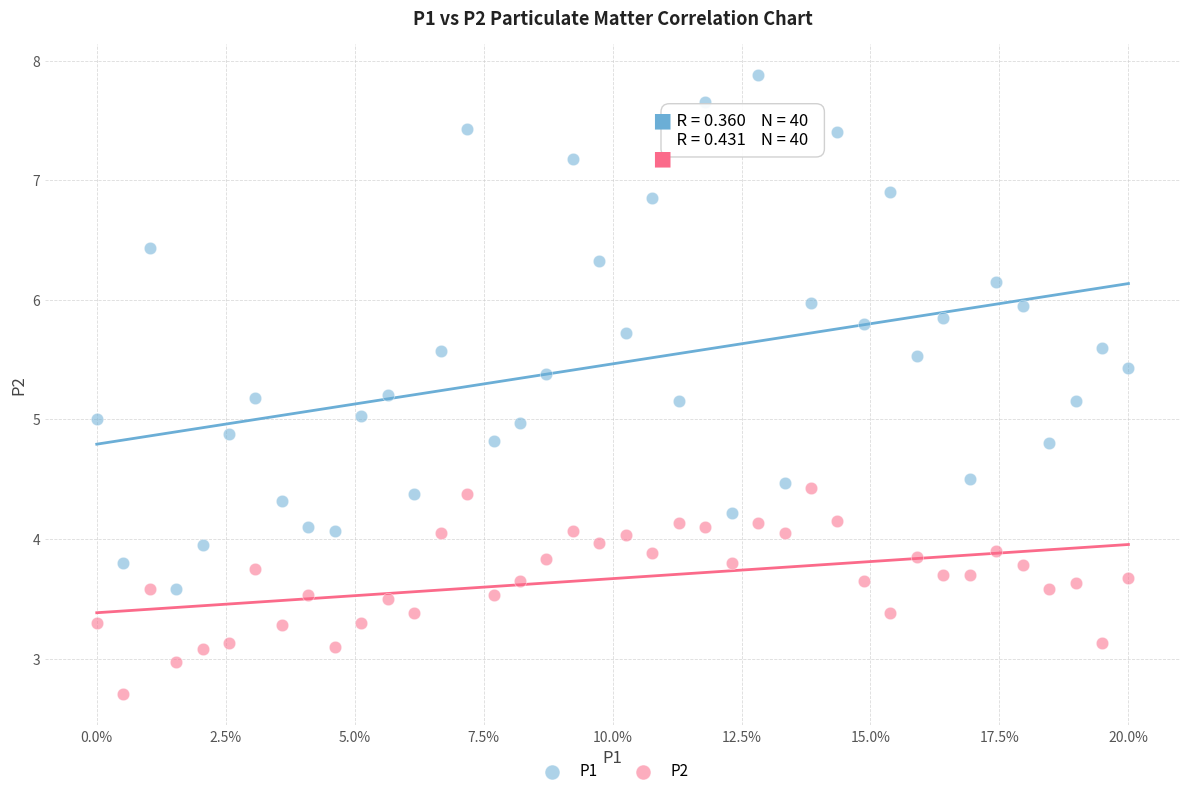

What are all the series names shown in the legend?

P1, P2